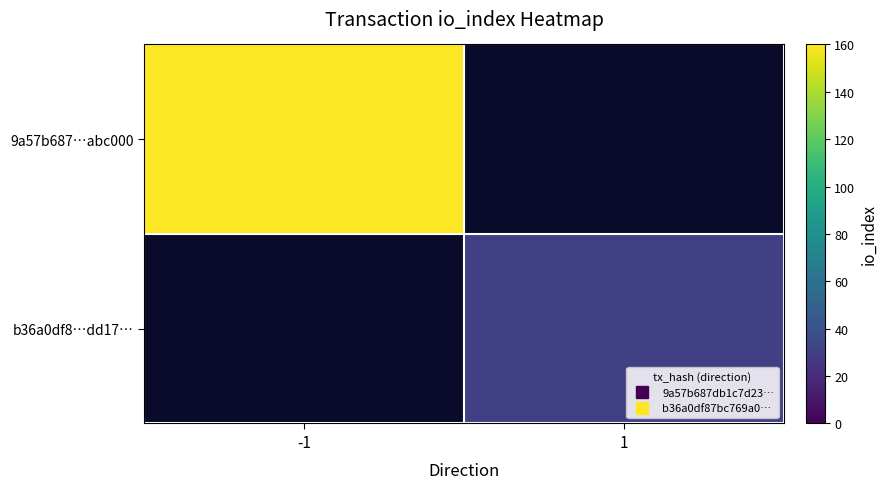

Count the number of data series in this chart.

2